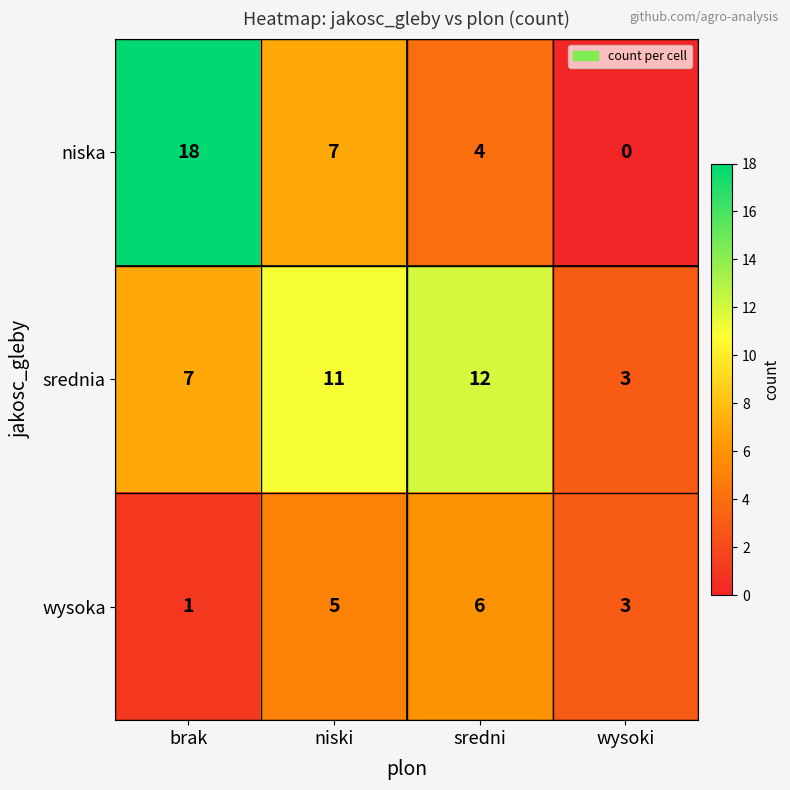

Which series has the largest total across all categories?

srednia